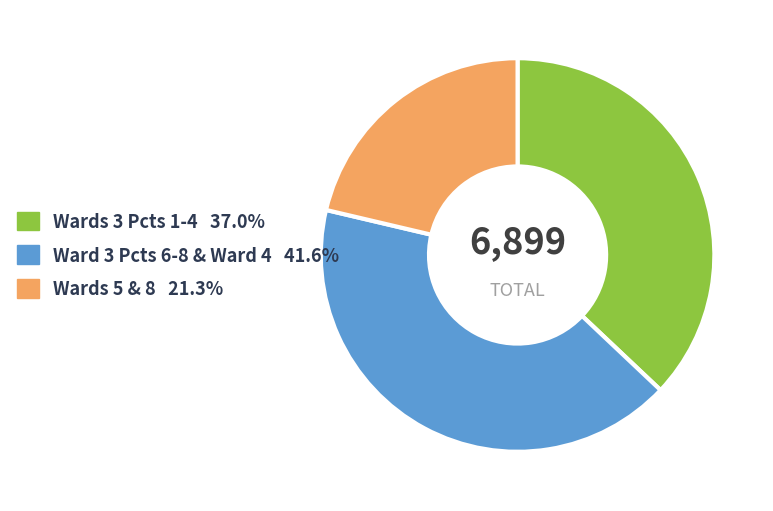

What is the ratio of the value at Wards 5 & 8 21.3% to the value at Ward 3 Pcts 6-8 & Ward 4 41.6%?

0.5